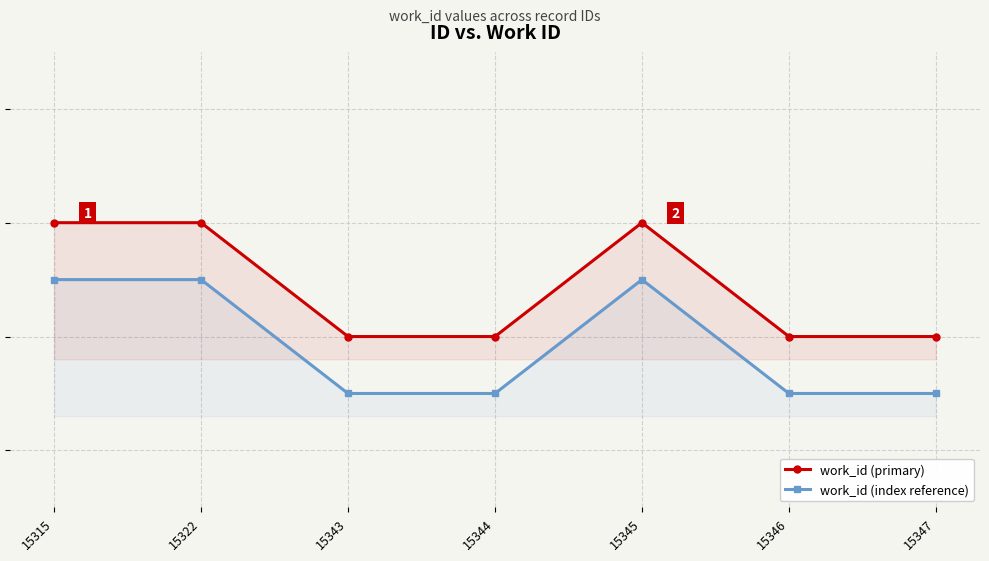

Reading left to right, transcribe all the data shown in this chart.

work_id (primary): 5749.0	5749.0	5748.0	5748.0	5749.0	5748.0	5748.0
work_id (index reference): 5748.5	5748.5	5747.5	5747.5	5748.5	5747.5	5747.5